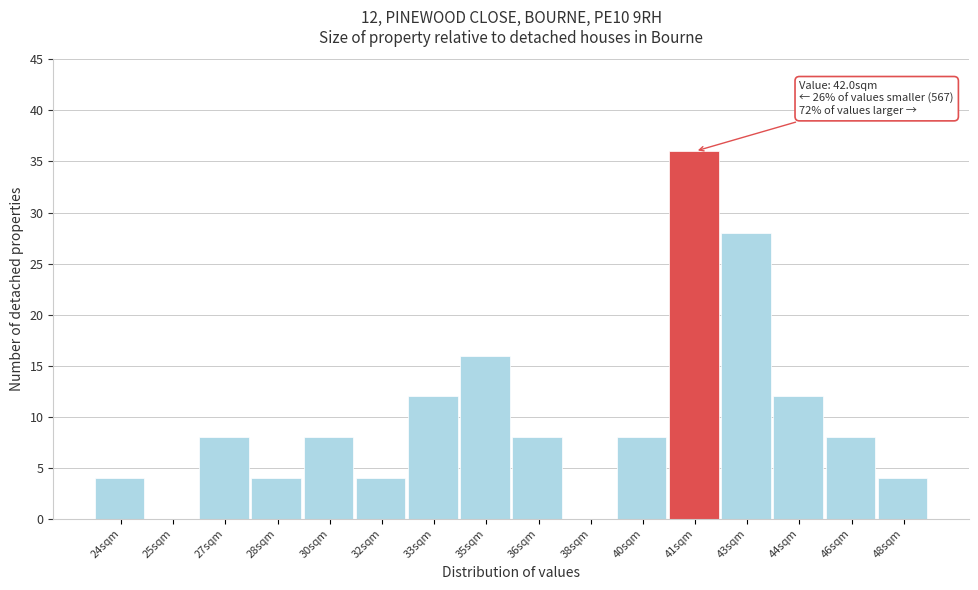

Reading left to right, extract all data points from this chart.

24sqm=4	25sqm=0	27sqm=8	28sqm=4	30sqm=8	32sqm=4	33sqm=12	35sqm=16	36sqm=8	38sqm=0	40sqm=8	41sqm=36	43sqm=28	44sqm=12	46sqm=8	48sqm=4